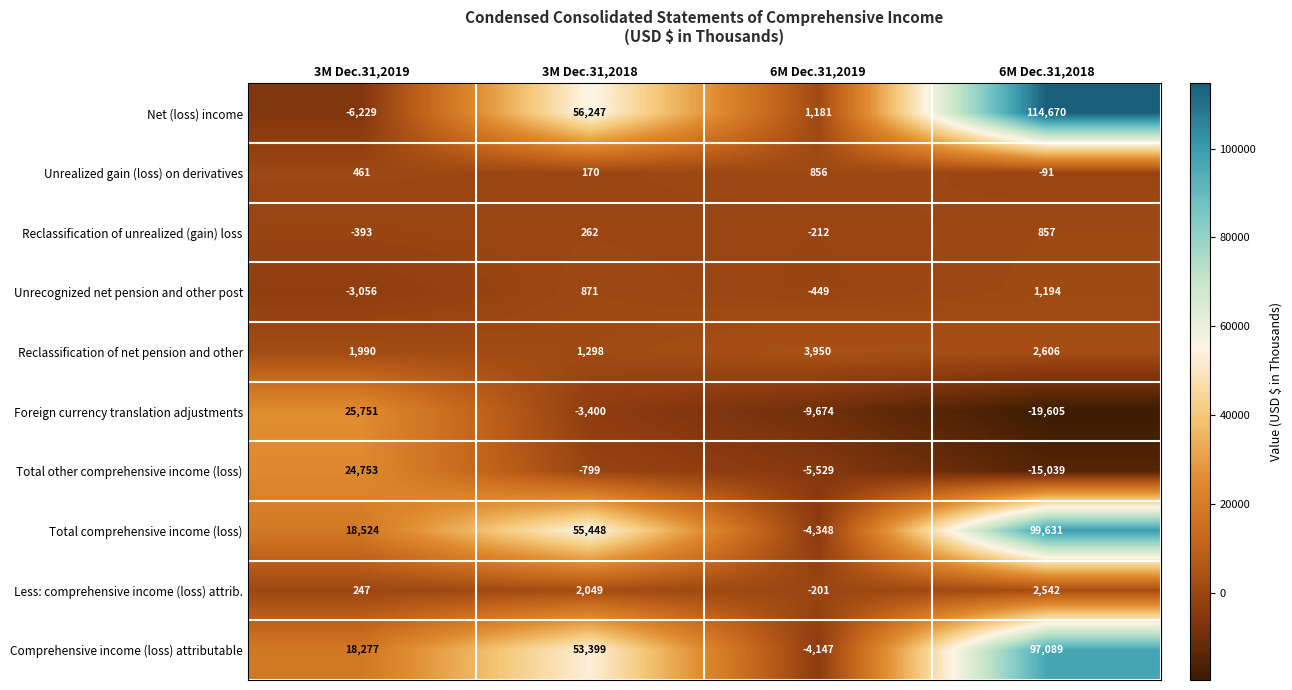

What is the smallest value displayed?

-19605